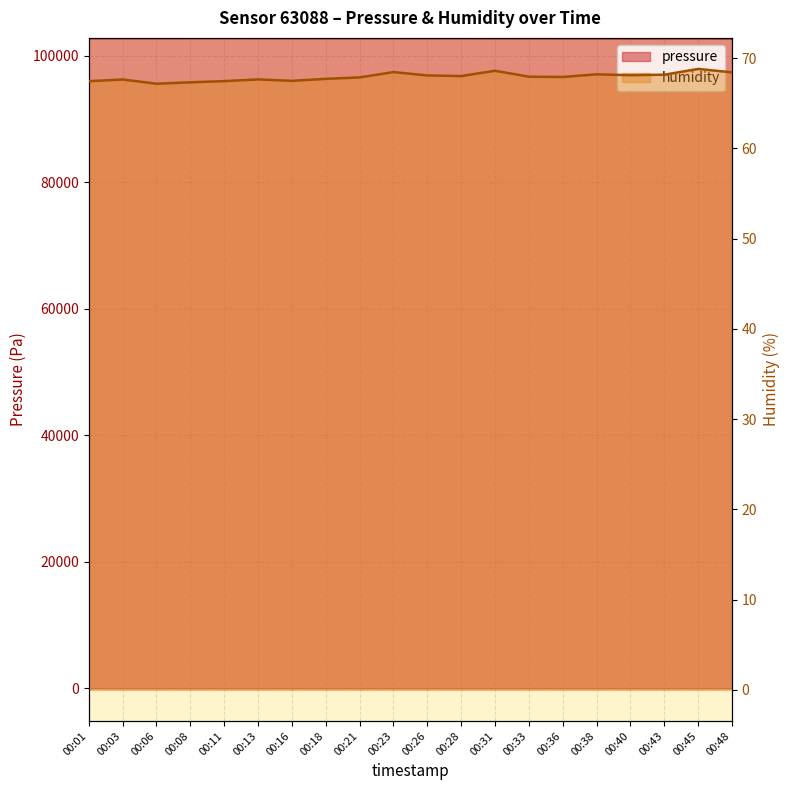

True or false: pressure and humidity cross at least once.

False